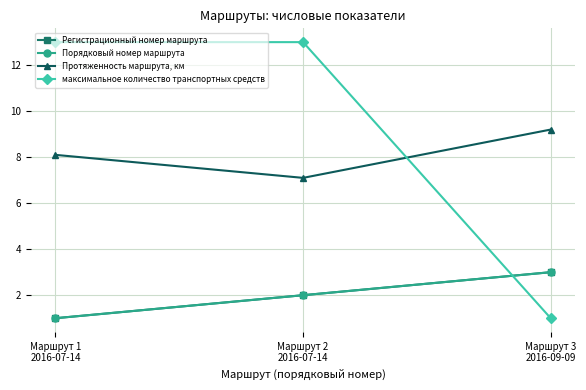

At which category is the sum across all series the highest?

Маршрут 2
2016-07-14